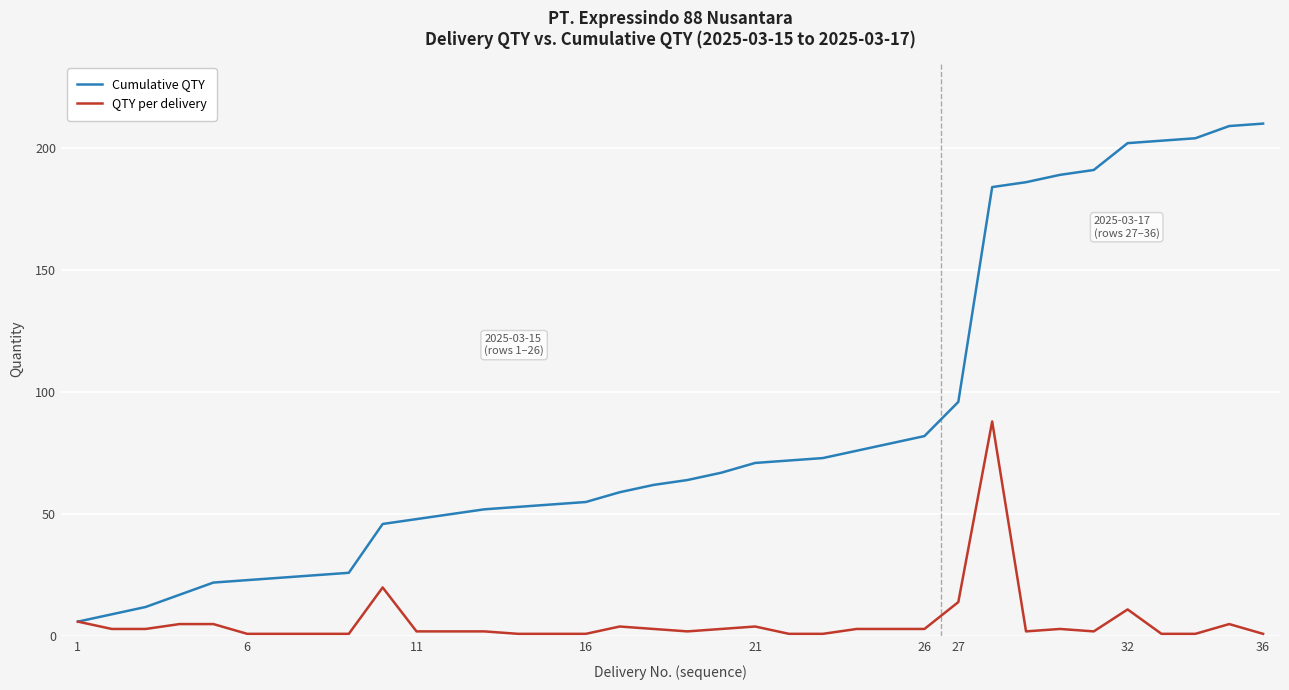

What is the highest value of the Cumulative QTY series?

210